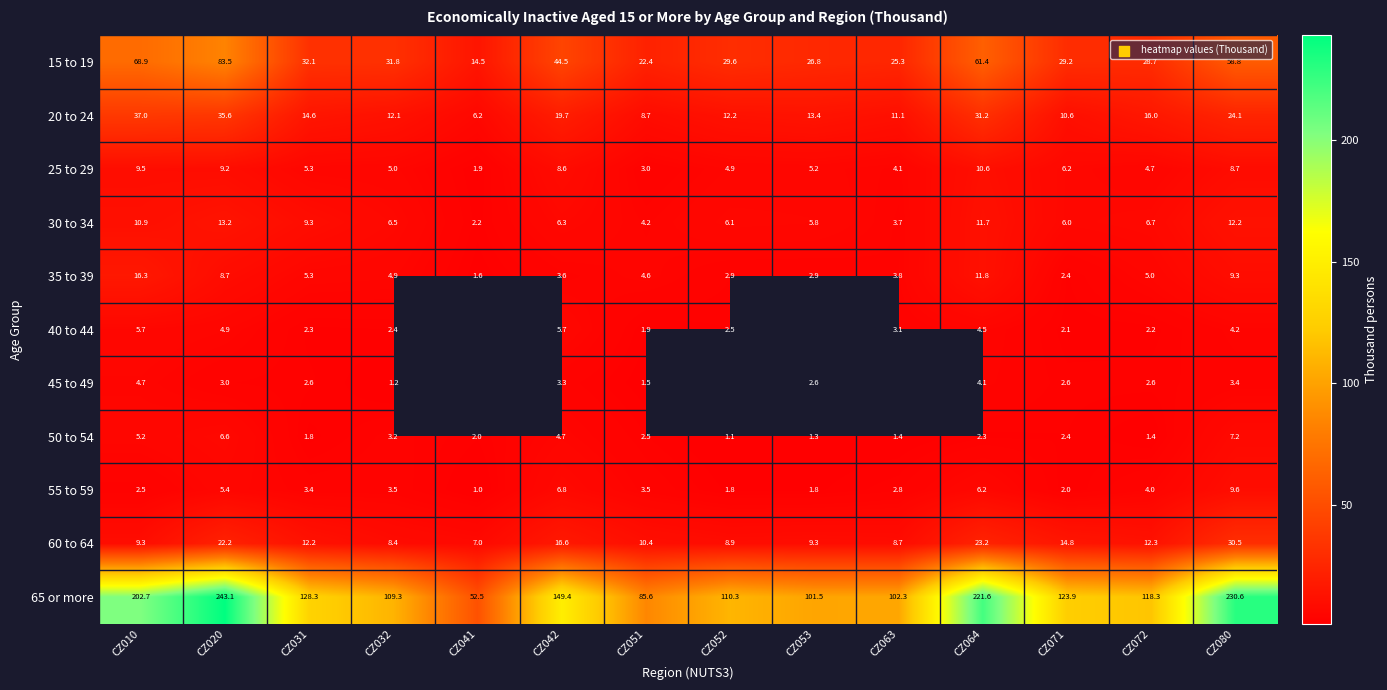

Is the value of 50 to 54 at CZ052 greater than the value of 25 to 29 at CZ052?

No